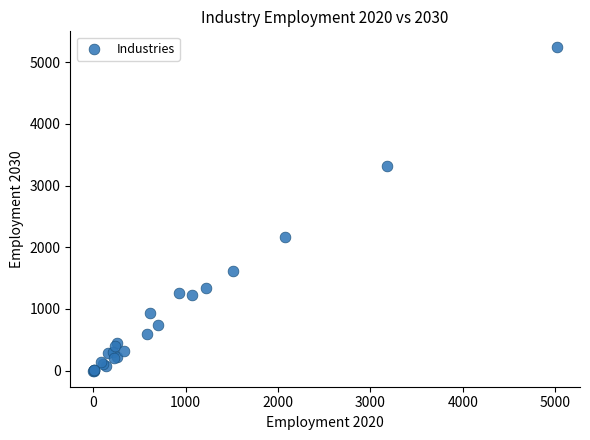

What Y value in the scatter plot is closest to 2620?

2172